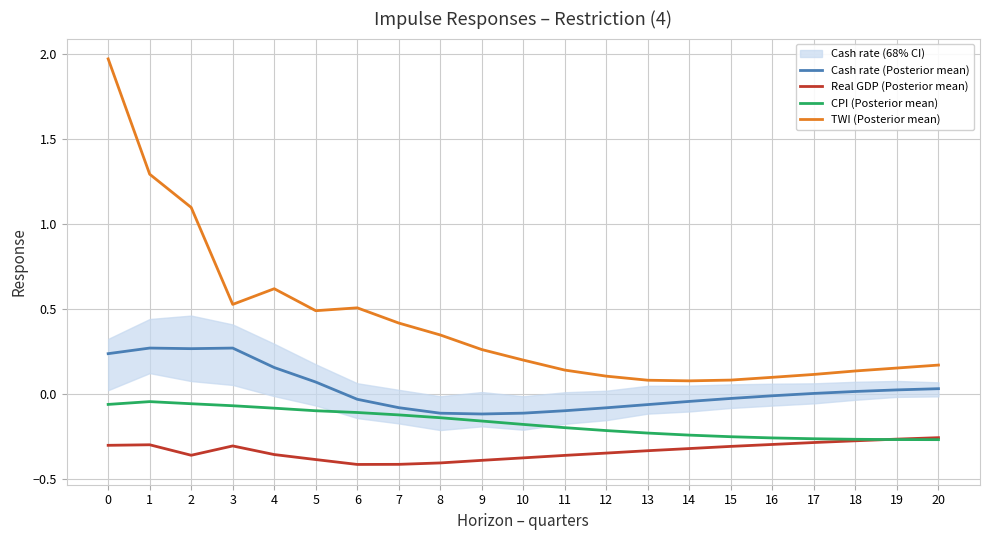

List the series in order of their peak value, highest first.

TWI (Posterior mean), Cash rate (Posterior mean), CPI (Posterior mean), Real GDP (Posterior mean)